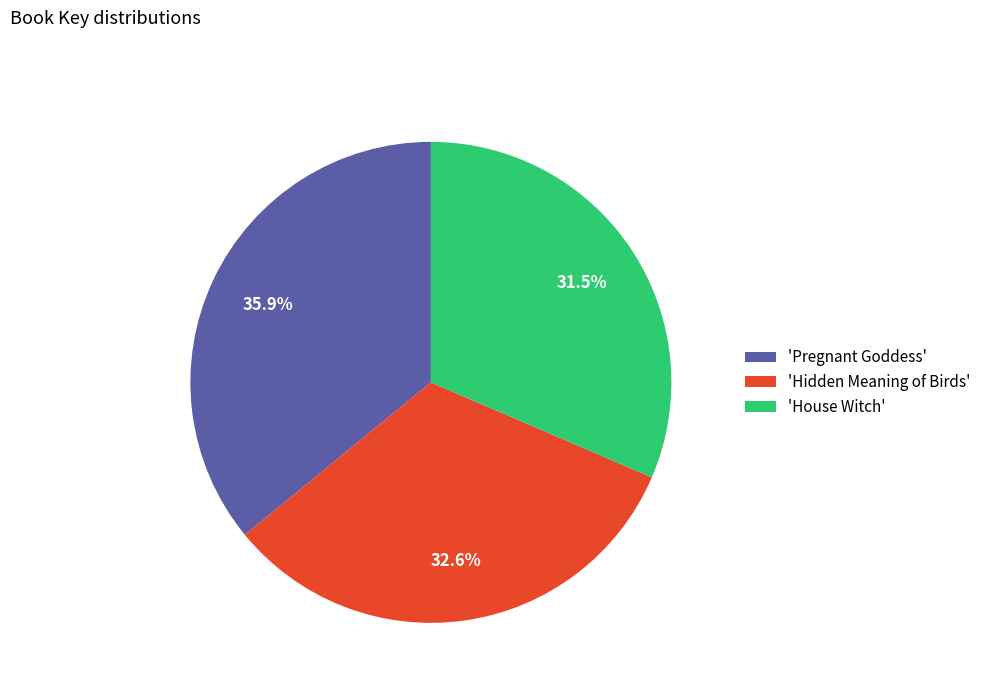

What is the smallest slice in the pie chart?

'House Witch'